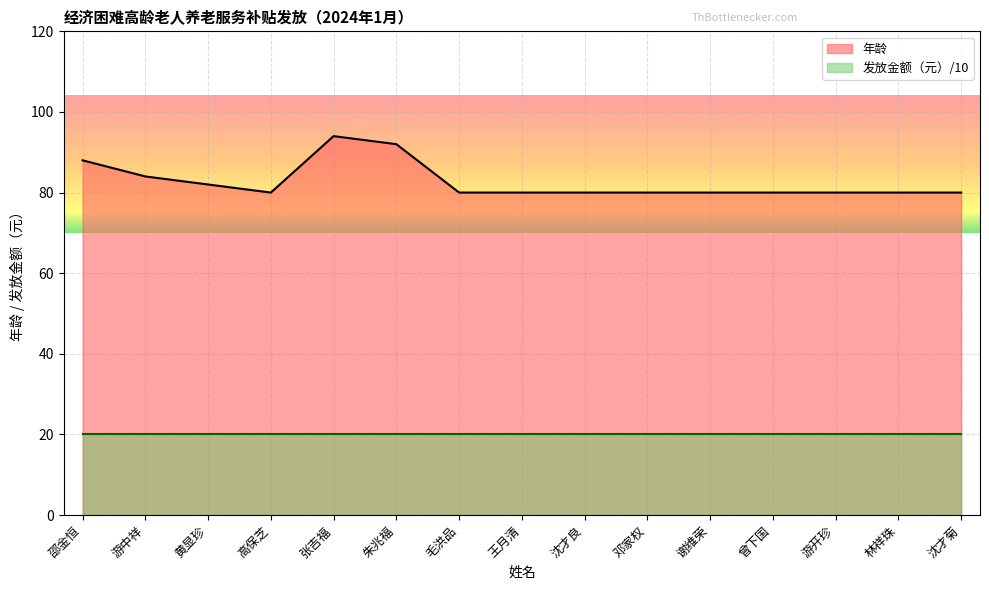

Does the chart display data point markers on the line(s)?

No